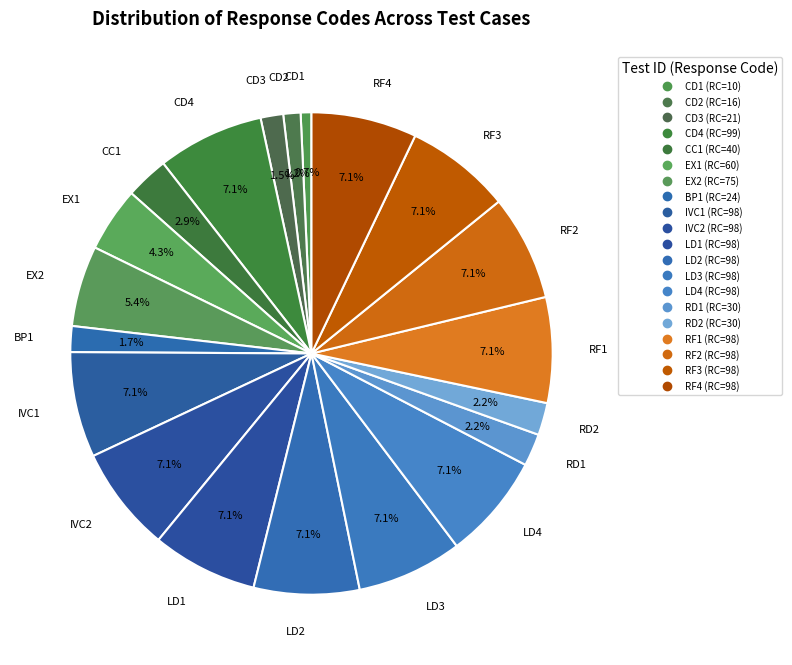

Which slice is the smallest?

CD1